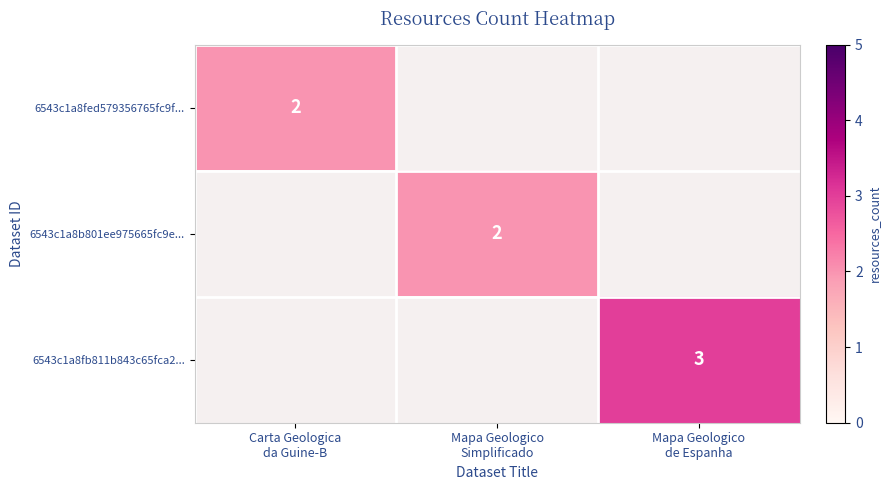

At Mapa Geologico Simplificado, list the series in order from largest to smallest.

6543c1a8fed579356765fc9f..., 6543c1a8b801ee975665fc9e..., 6543c1a8fb811b843c65fca2...